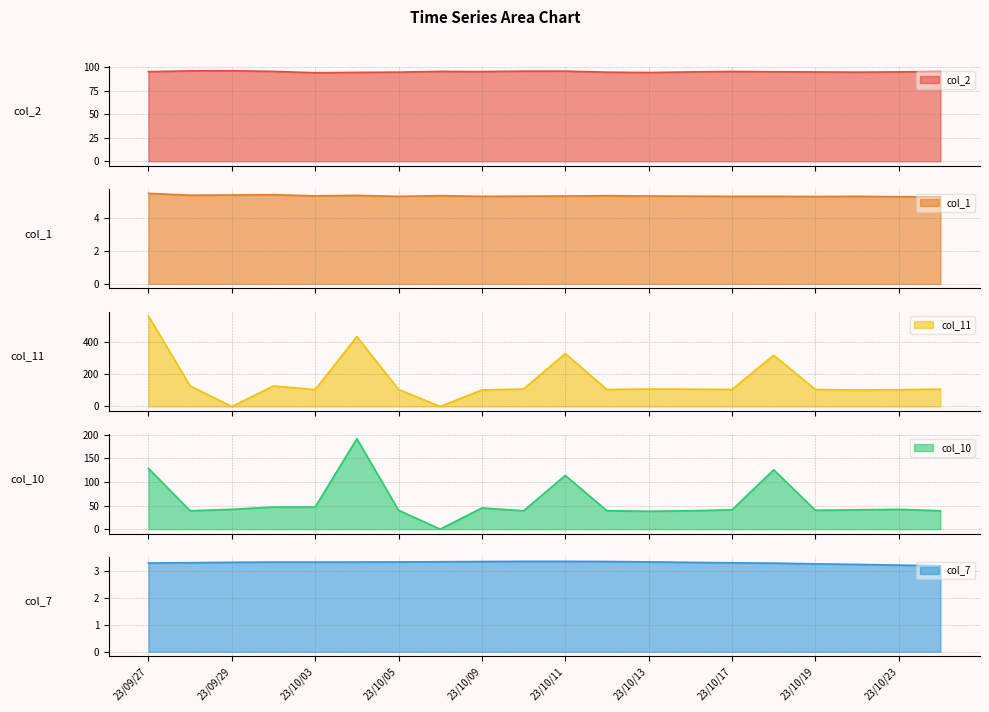

How many values in the col_11 series exceed 108?

8